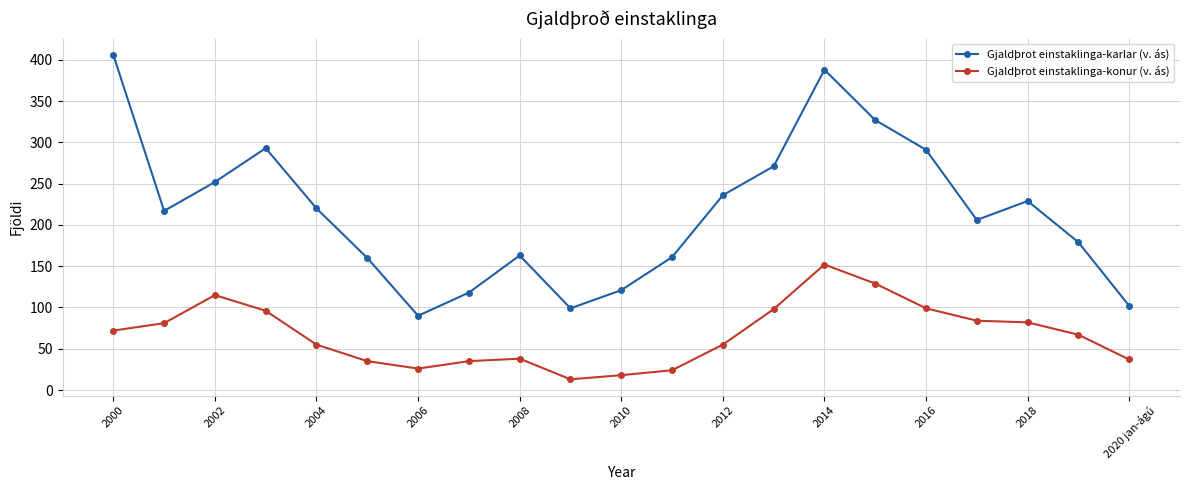

What is the average value of the Gjaldþrot einstaklinga-karlar (v. ás) series?

216